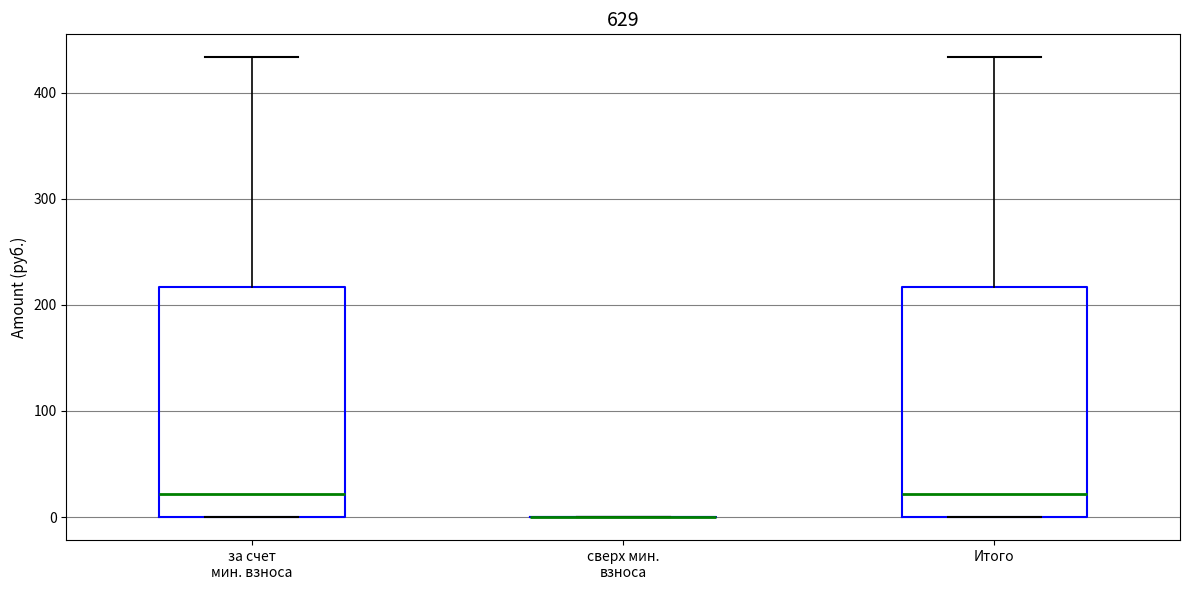

Reading left to right, transcribe this box plot: for each box, give where its median line is, the range the box spans, and where its two whiskers end, as read against the y-axis. The values are not printed on the chart, so give them approximately, as read against the axis.

за счет мин. взноса: median 20, box 0 to 220, whiskers 0 to 430
сверх мин. взноса: box collapsed to a line at 0, whiskers 0 to 0
Итого: median 20, box 0 to 220, whiskers 0 to 430